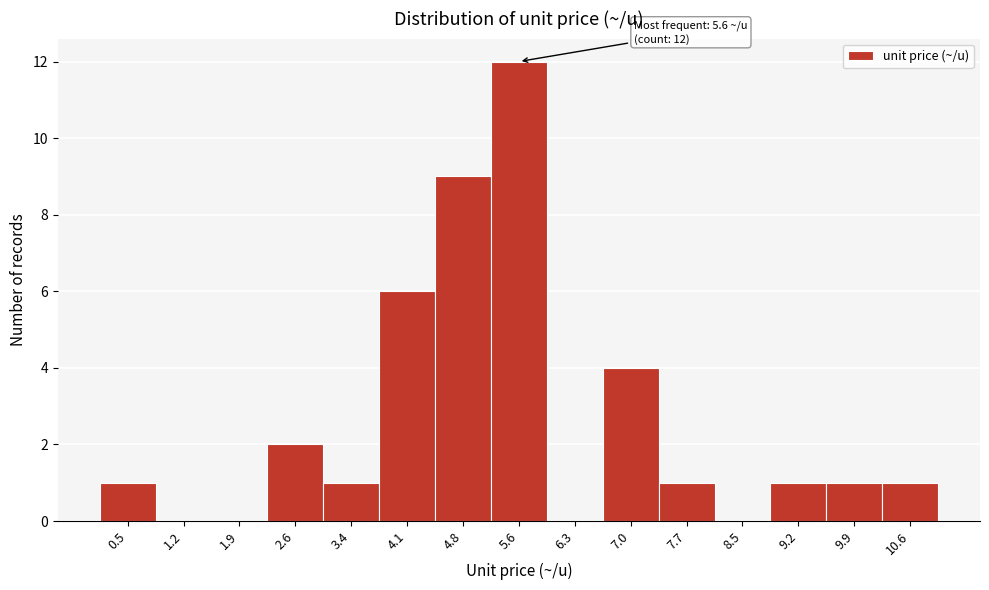

Over which range of the x-axis is the bar tallest?

5.2 to 5.9